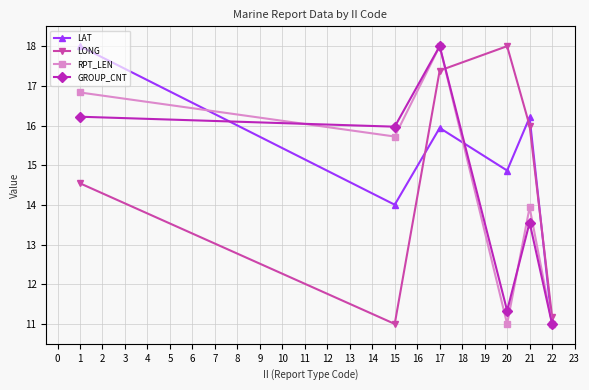

Where do LAT and RPT_LEN first cross each other?

1 and 15